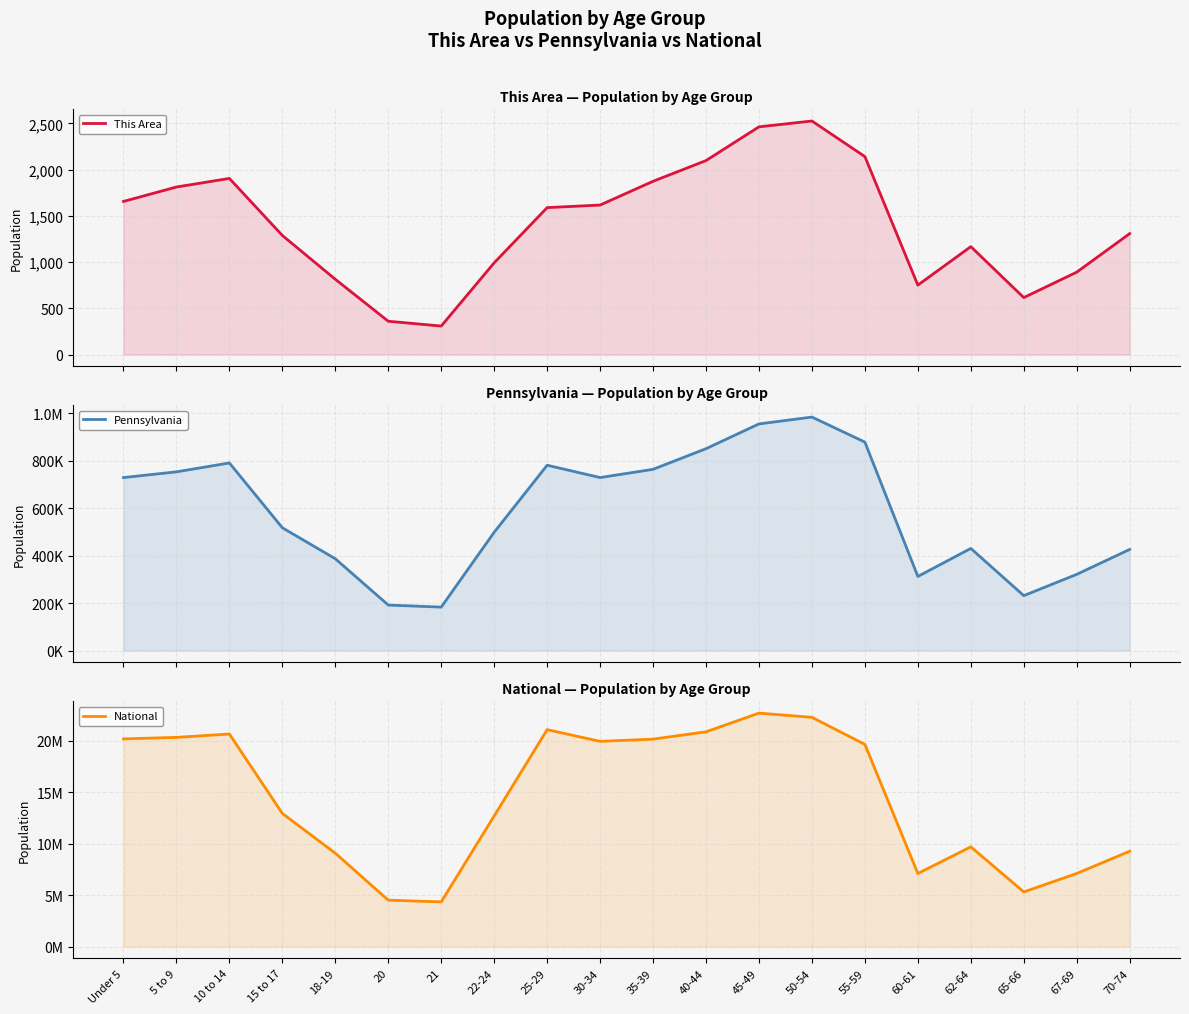

What is the total value across all series at 65-66?

5552141